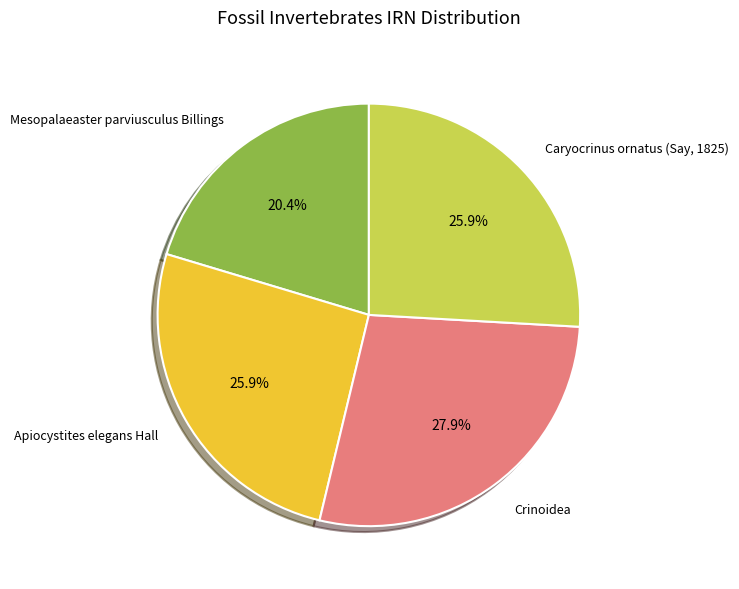

Which slice is the largest?

Crinoidea